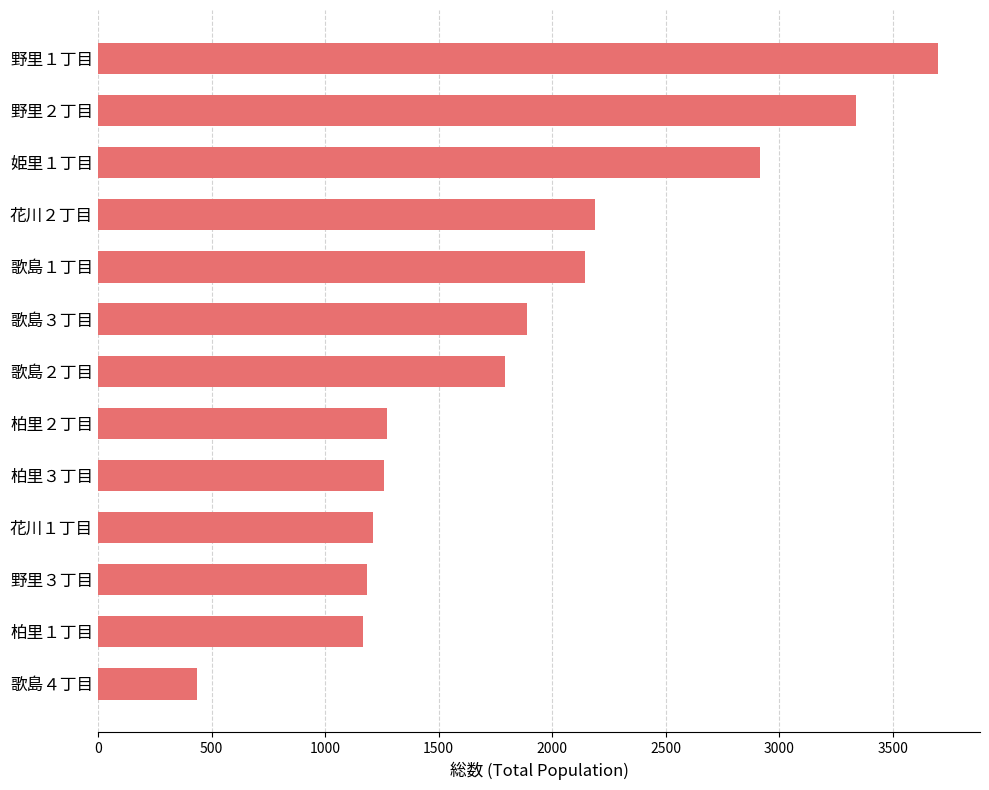

What is the change in value from 柏里２丁目 to 歌島２丁目?

+521